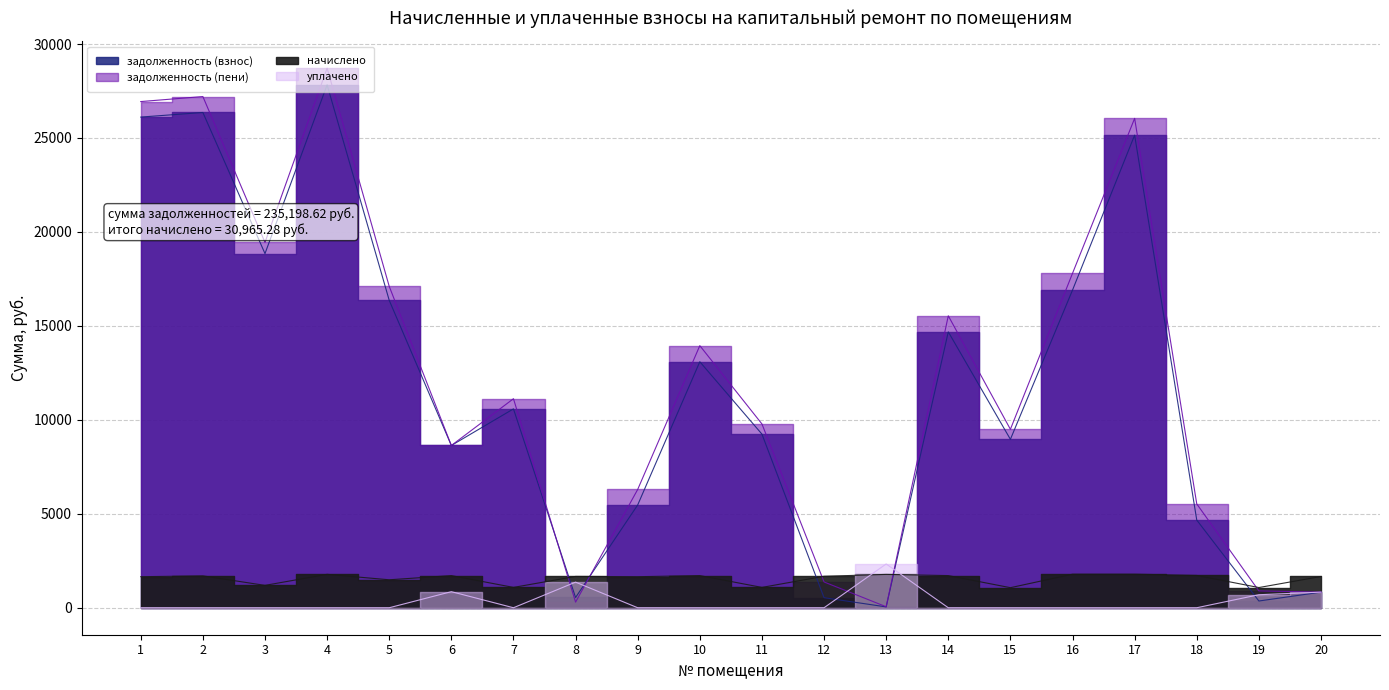

The value of уплачено at 7 is 1534.3. True or false?

False